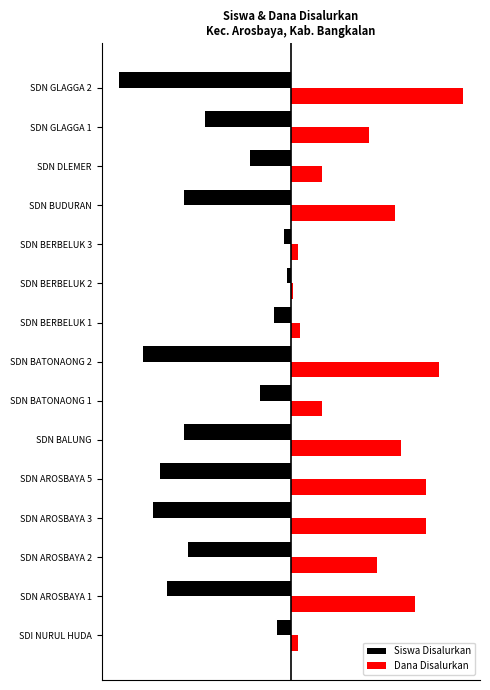

What is the average value of the Dana Disalurkan series?

22.9